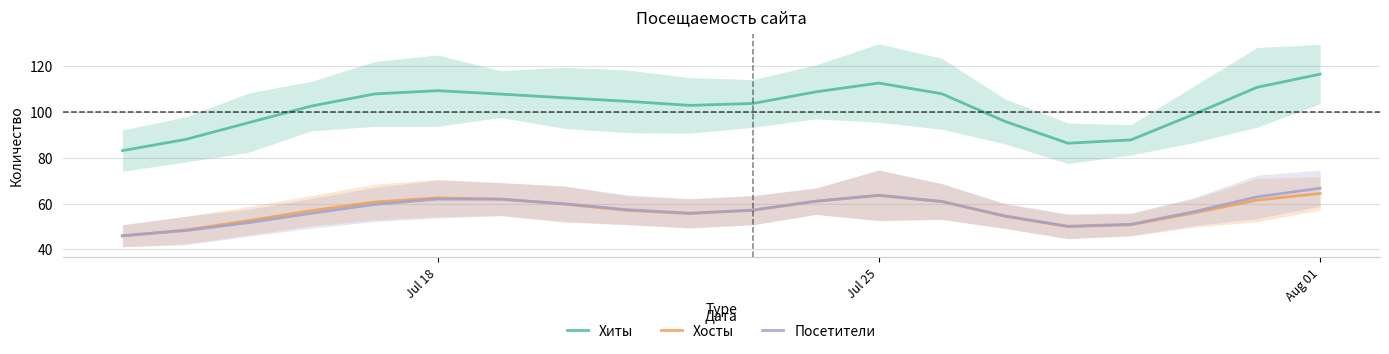

What is the maximum value for Хиты?

116.6